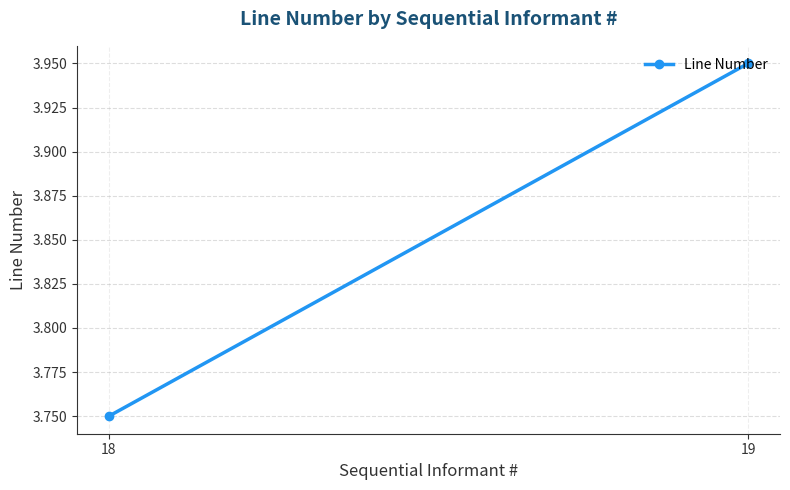

True or false: the data shows 3.8 at 18.

True